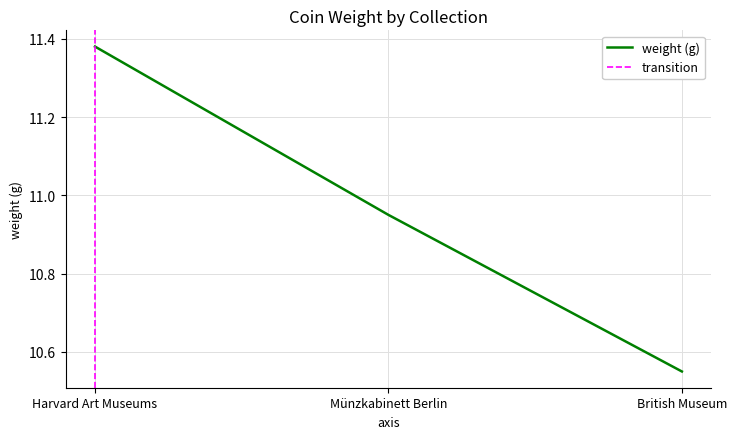

What is the change in value from Harvard Art Museums to Münzkabinett Berlin?

-0.4